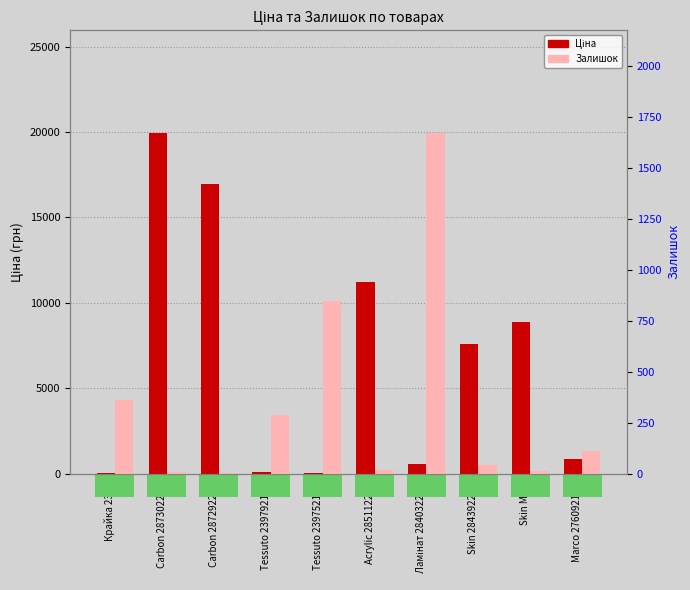

What is the value of the Ціна bar at the 2nd from the left?

19964.2